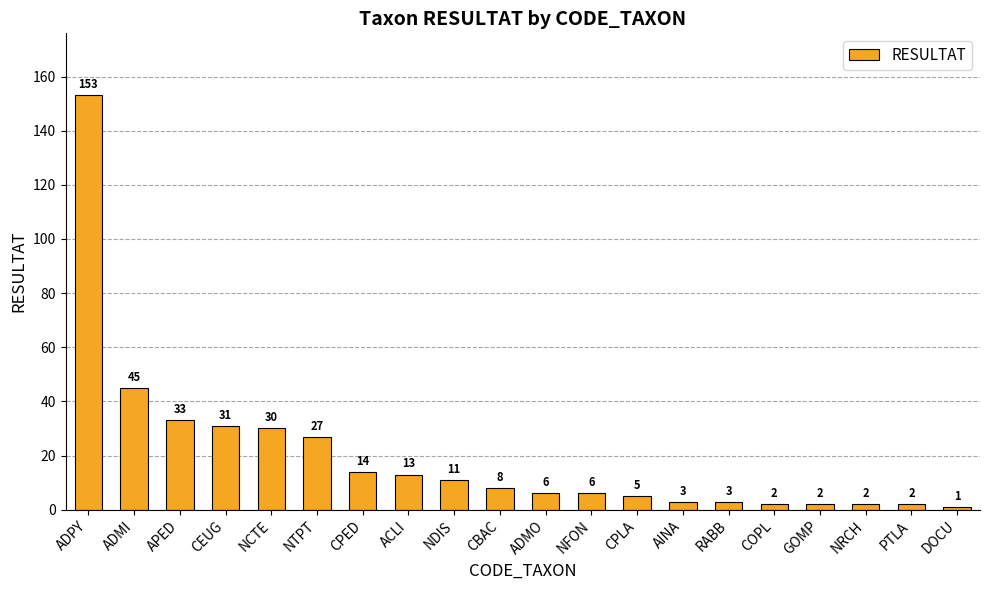

What is the ratio of the value at AINA to the value at COPL?

1.5